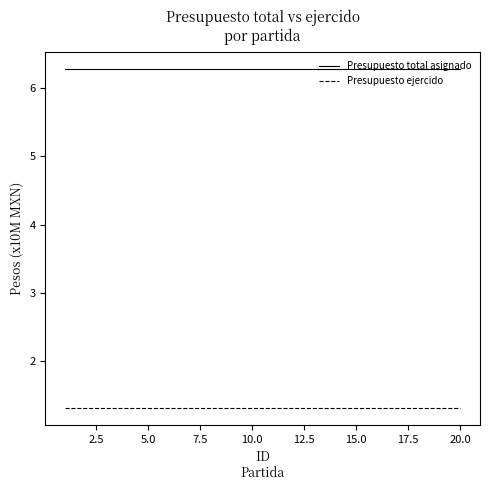

True or false: Presupuesto total asignado and Presupuesto ejercido cross at least once.

False